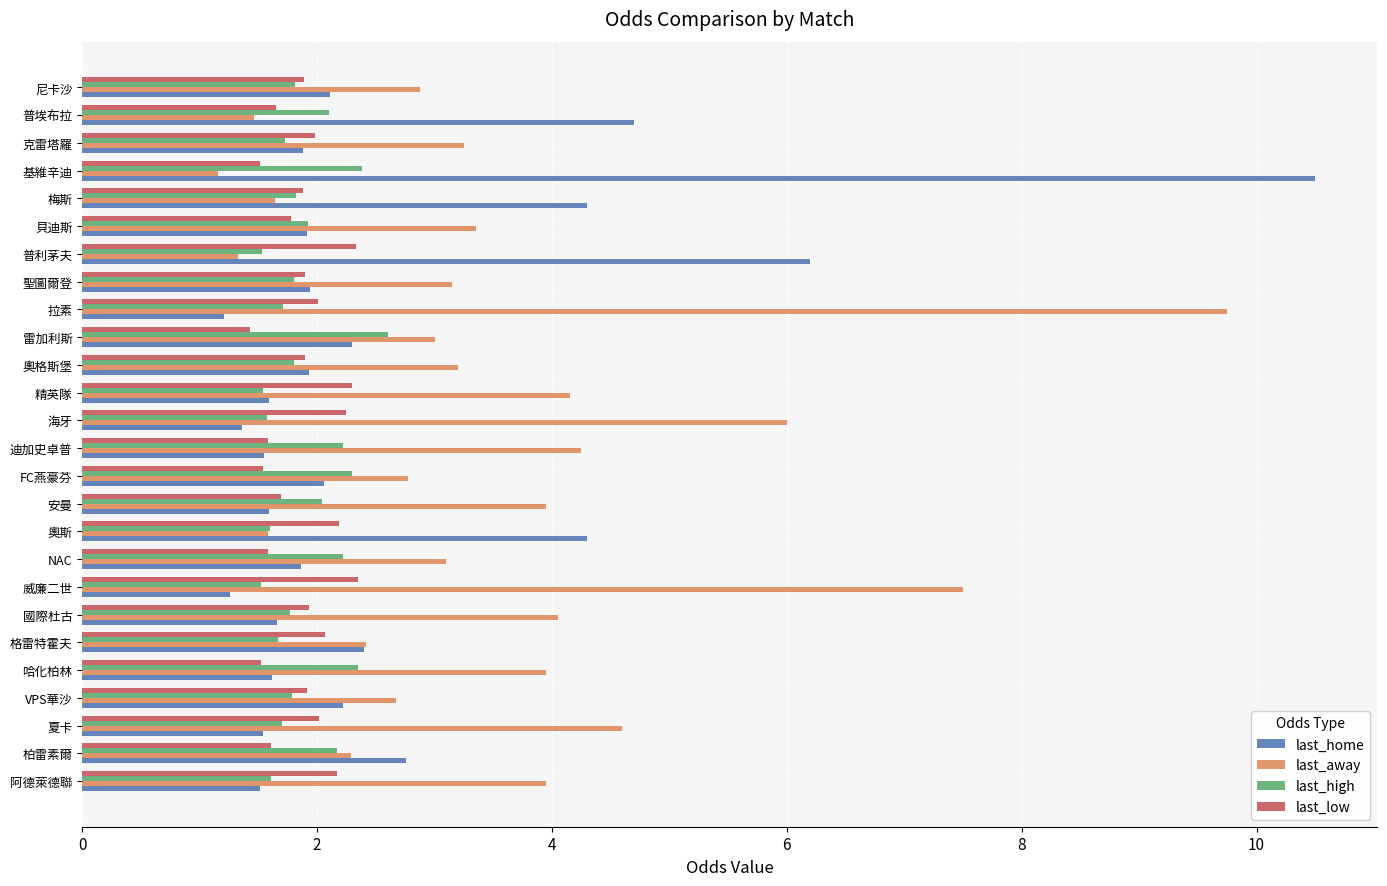

Between 普埃布拉 and 尼卡沙, which series saw the biggest shift?

last_home